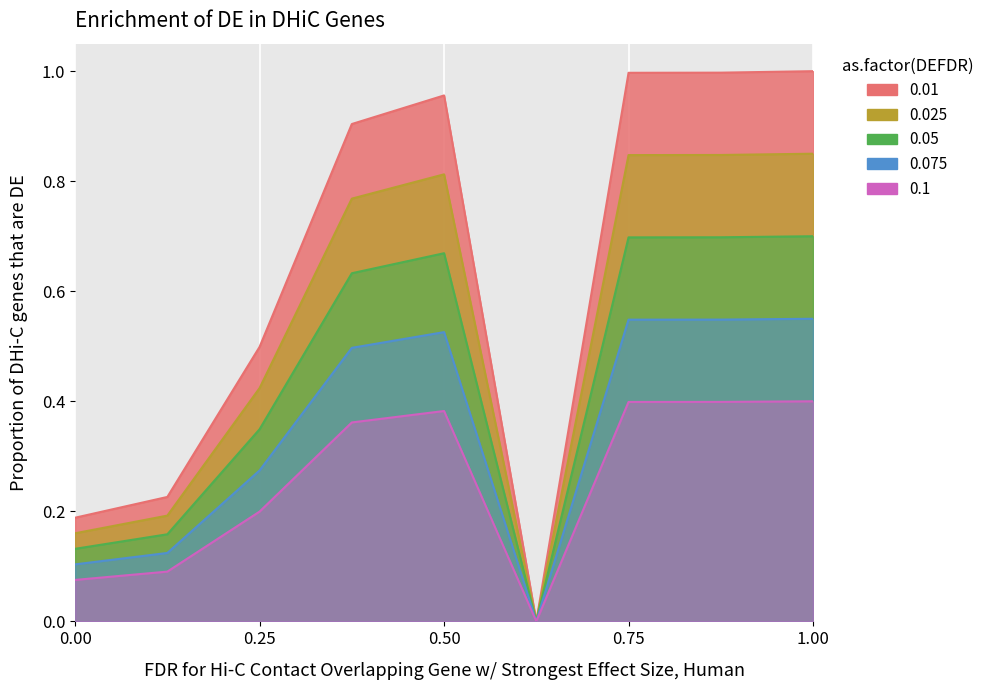

What is the average value?

0.3